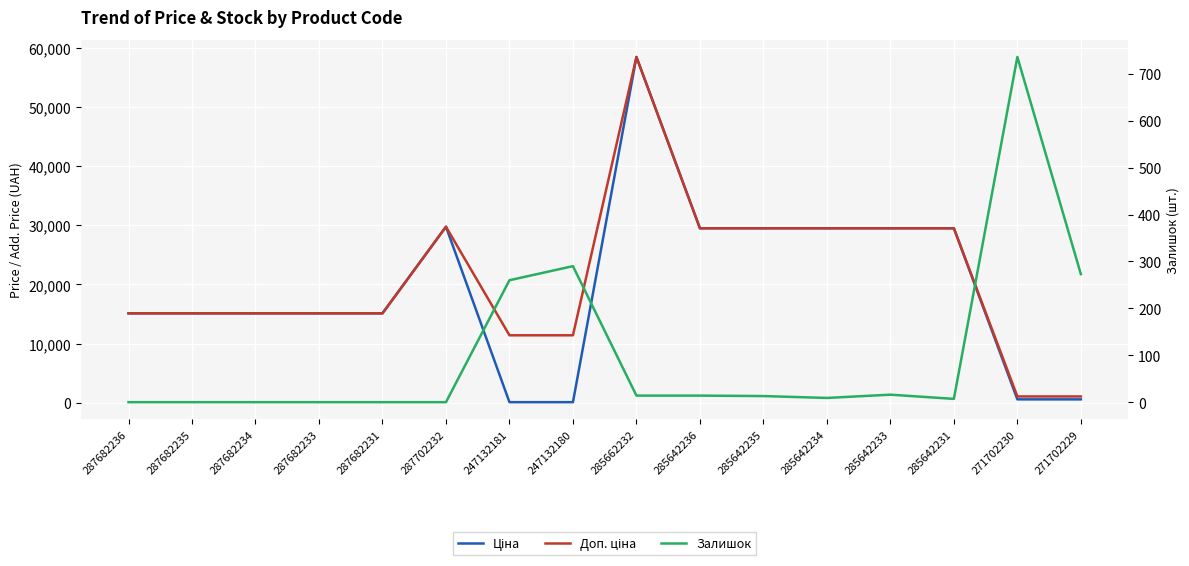

Rank the categories by Ціна value from highest to lowest.

285662232, 287702232, 285642236, 285642235, 285642234, 285642233, 285642231, 287682236, 287682235, 287682234, 287682233, 287682231, 271702230, 271702229, 247132181, 247132180